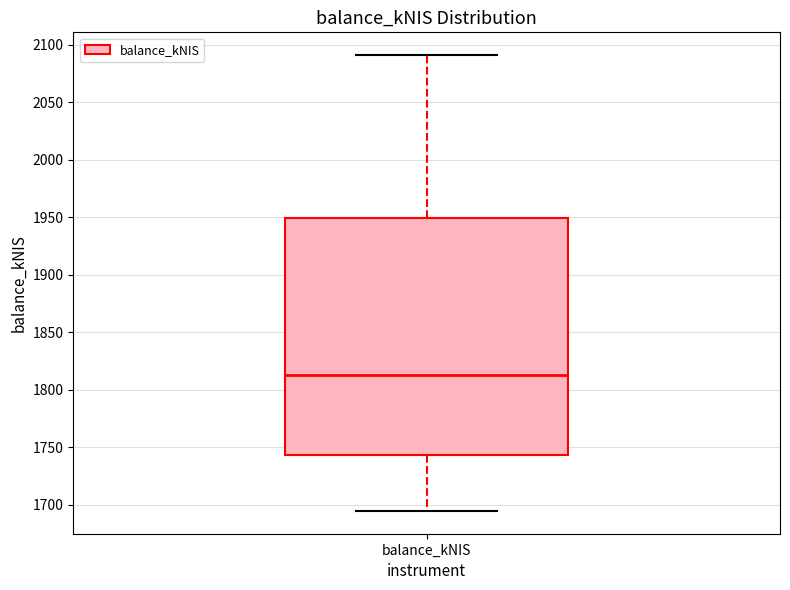

Where does the lower whisker of the box for balance_kNIS end on the y-axis? The values are not printed on the chart, so give them approximately, as read against the axis.

1695